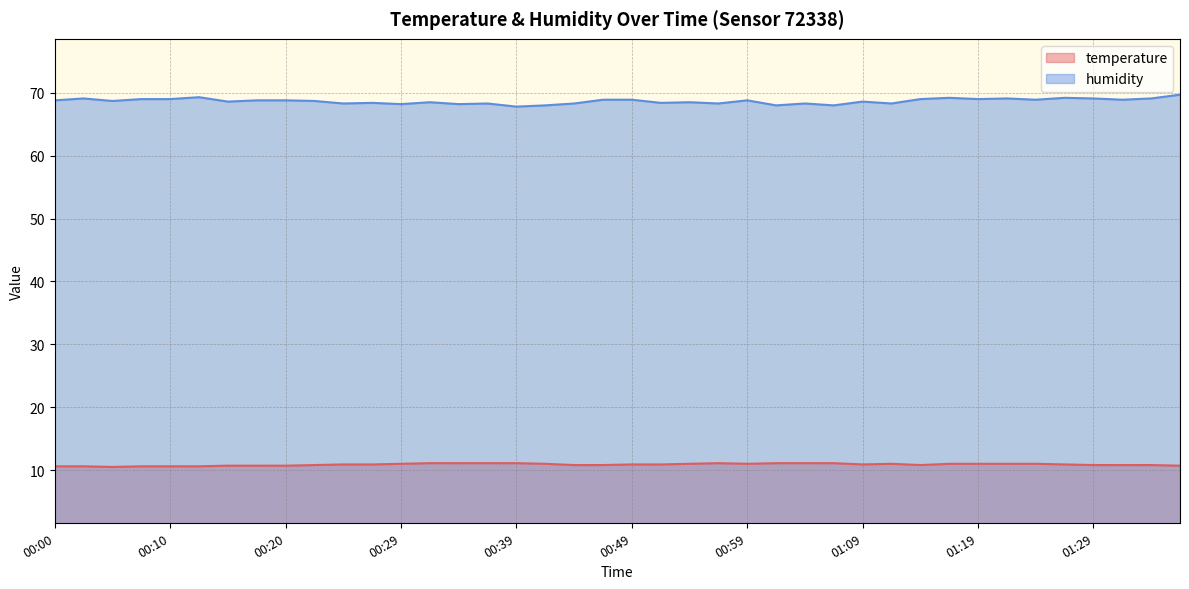

What is the lowest value of the humidity series?

67.8